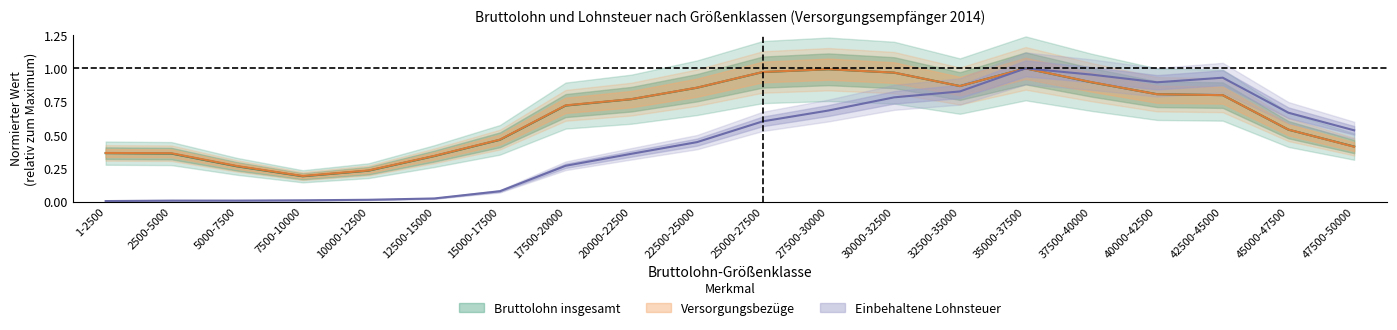

What is the label of the 16th point from the right?

10000-12500